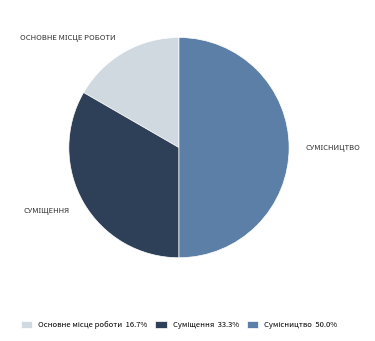

Count the number of slices in the pie.

3